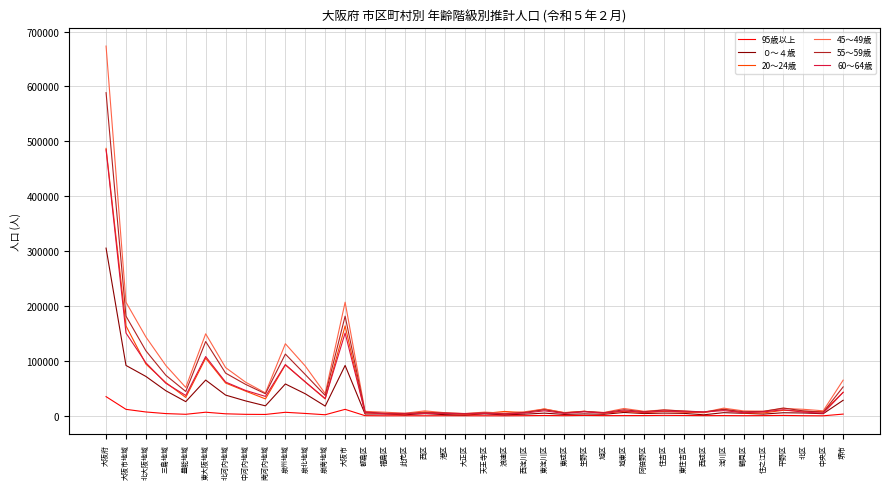

Which category has the highest value across all series?

大阪府